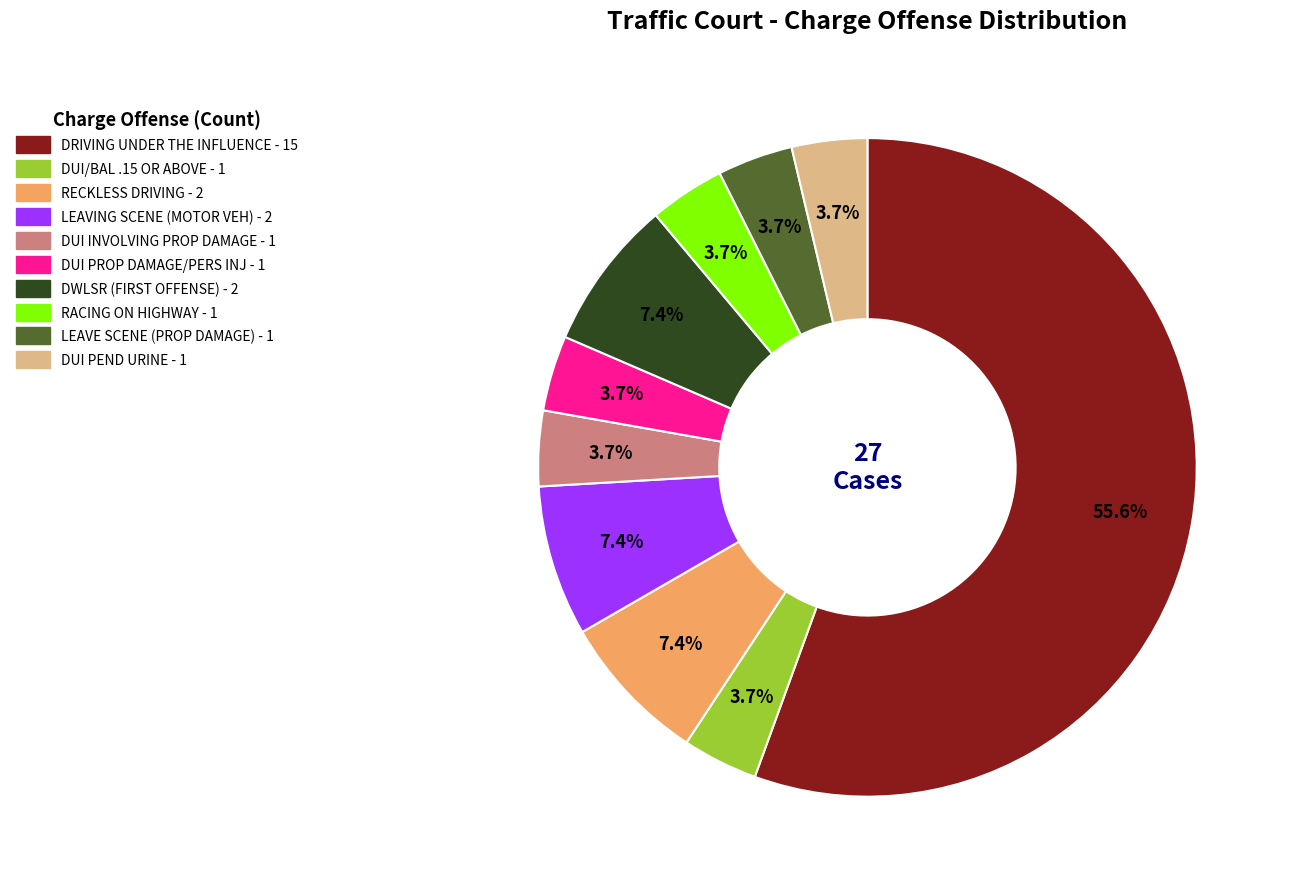

Does any single category account for the majority?

Yes